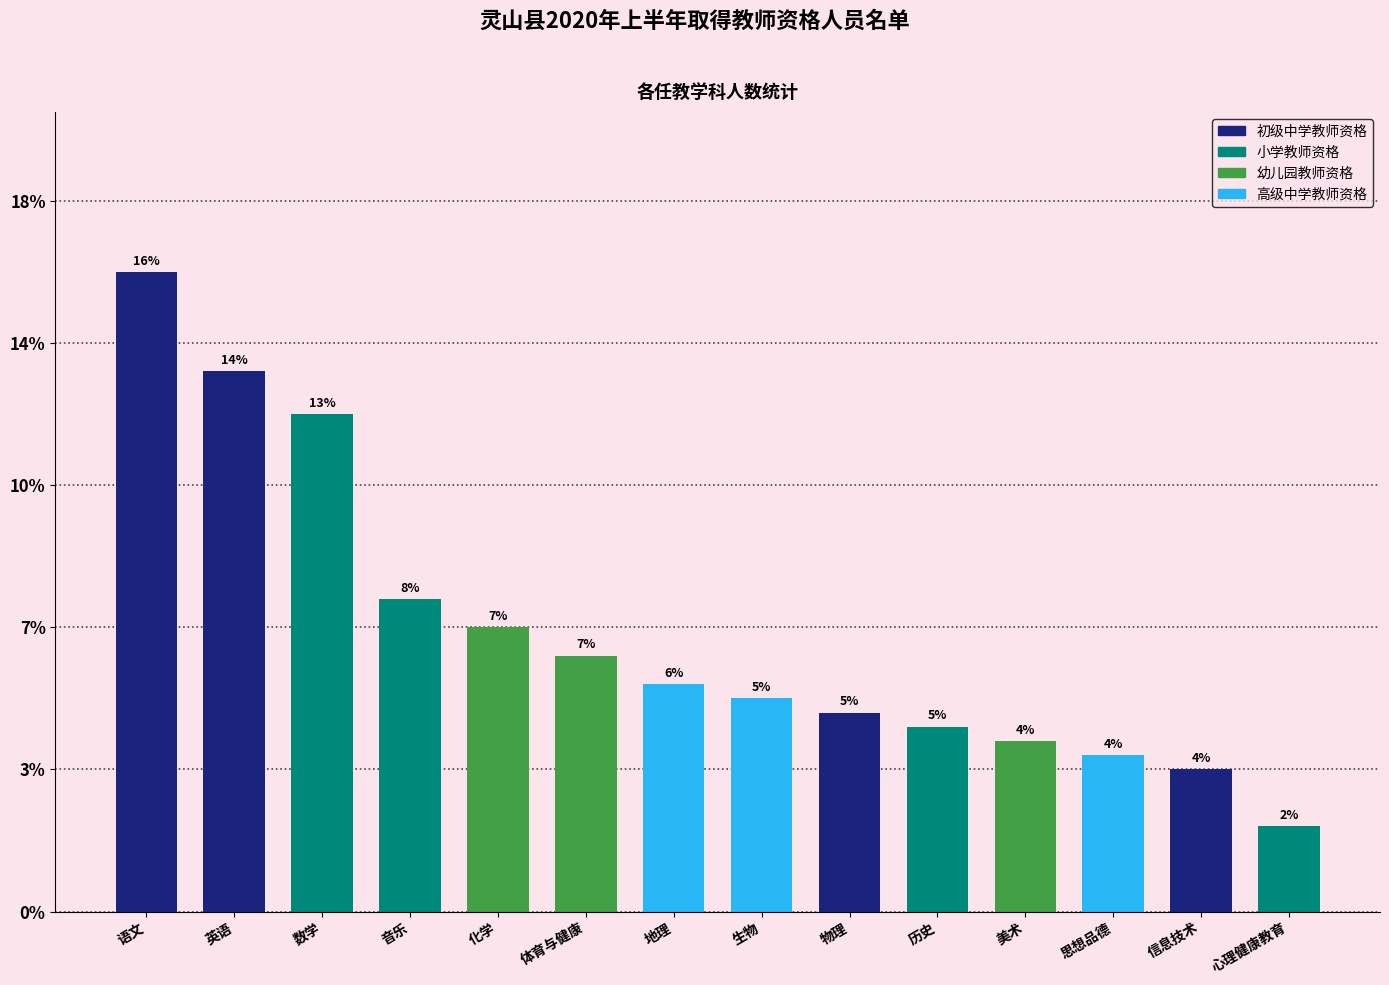

Does the chart contain any negative values?

No